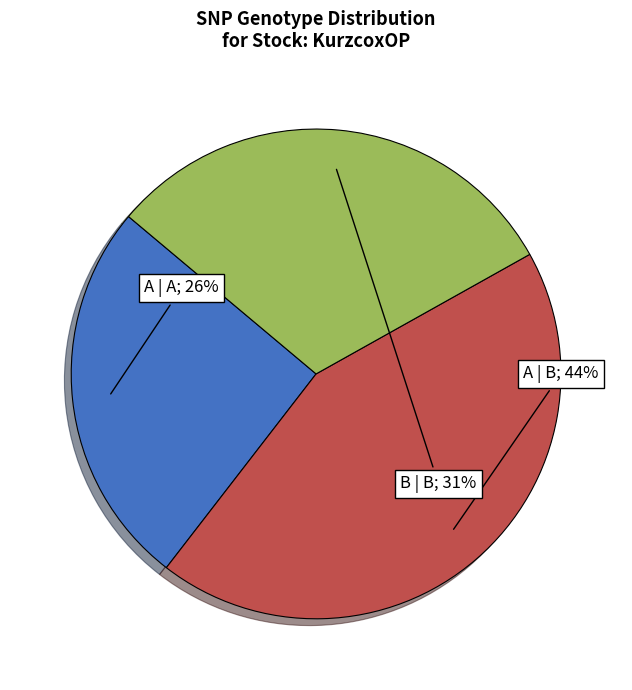

Is there any slice that represents more than half of the pie?

No